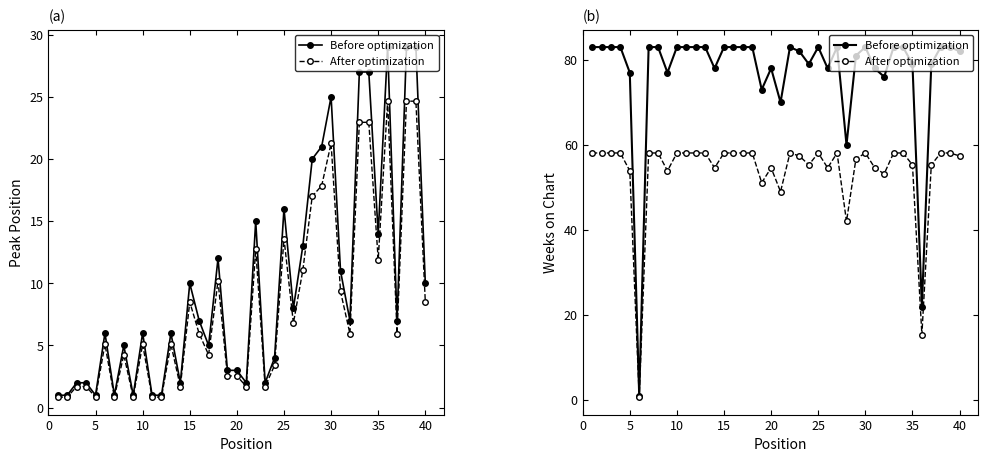

What is the difference between the maximum and second lowest values in the After optimization series?

42.7